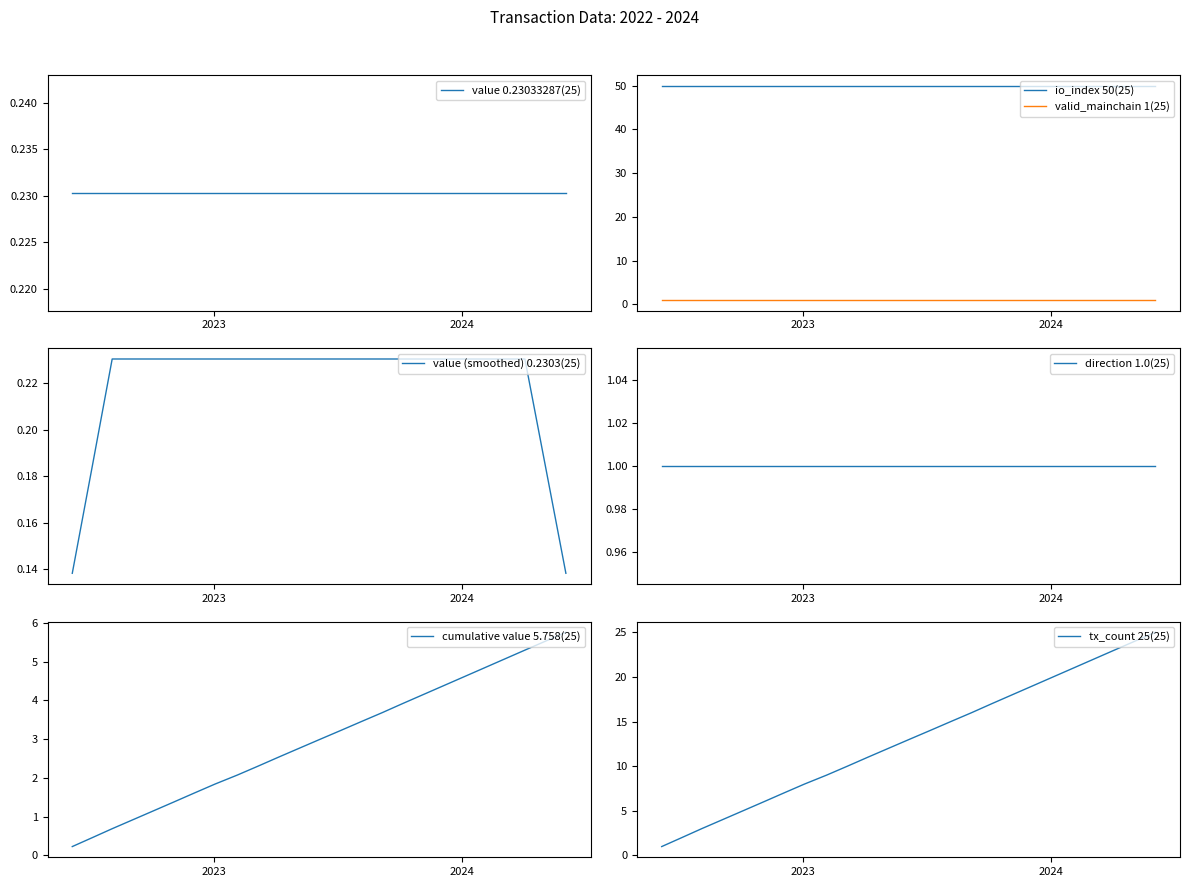

Is it true that valid_mainchain equals 1.7 at 24?

False